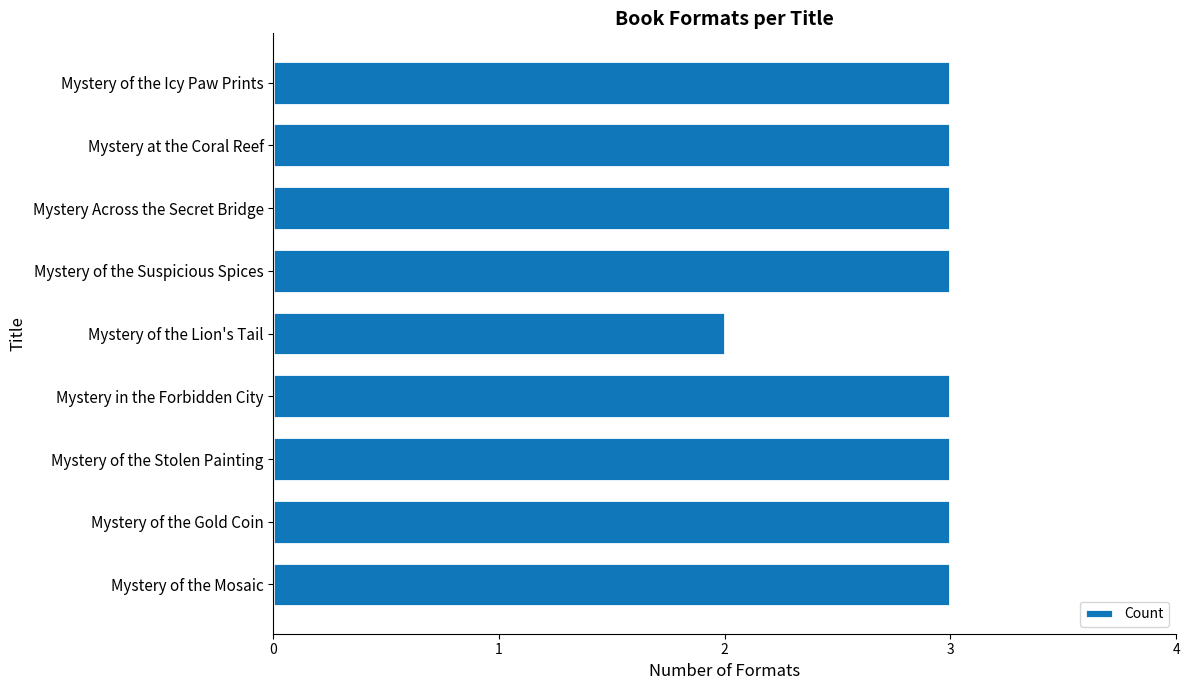

Between Mystery of the Mosaic and Mystery of the Lion's Tail, which is larger?

Mystery of the Mosaic